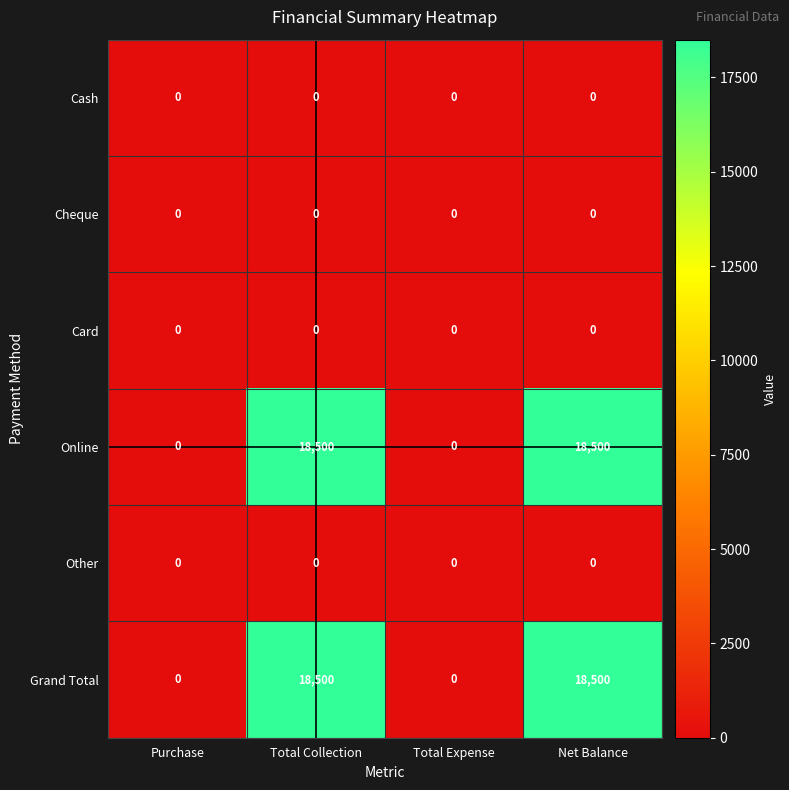

Is it true that Online equals 9823 at Total Expense?

False